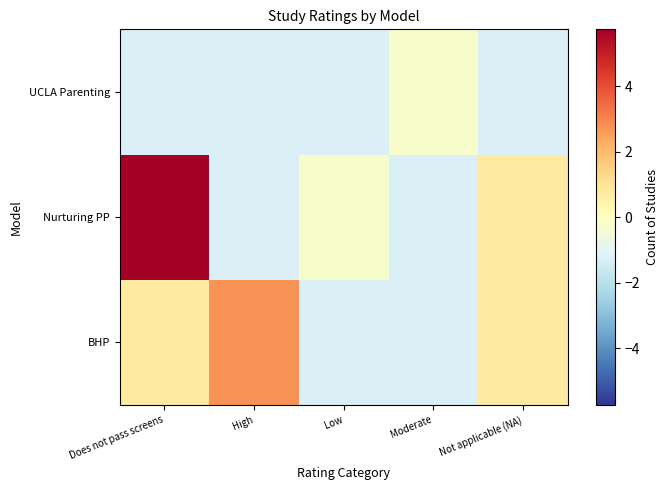

Rank the series by their average value, from lowest to highest.

UCLA Parenting, BHP, Nurturing PP